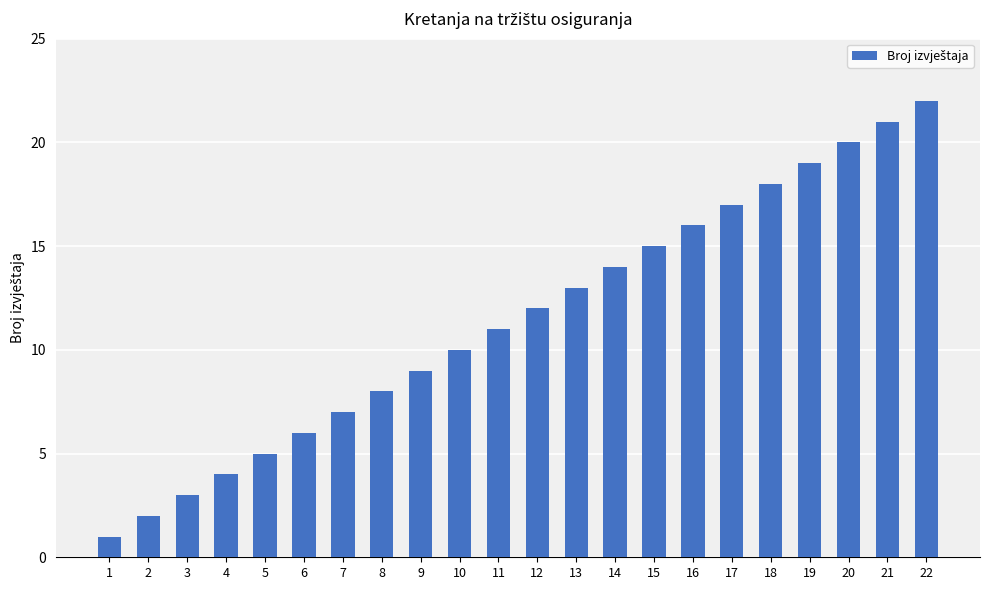

Between 15 and 11, which is larger?

15